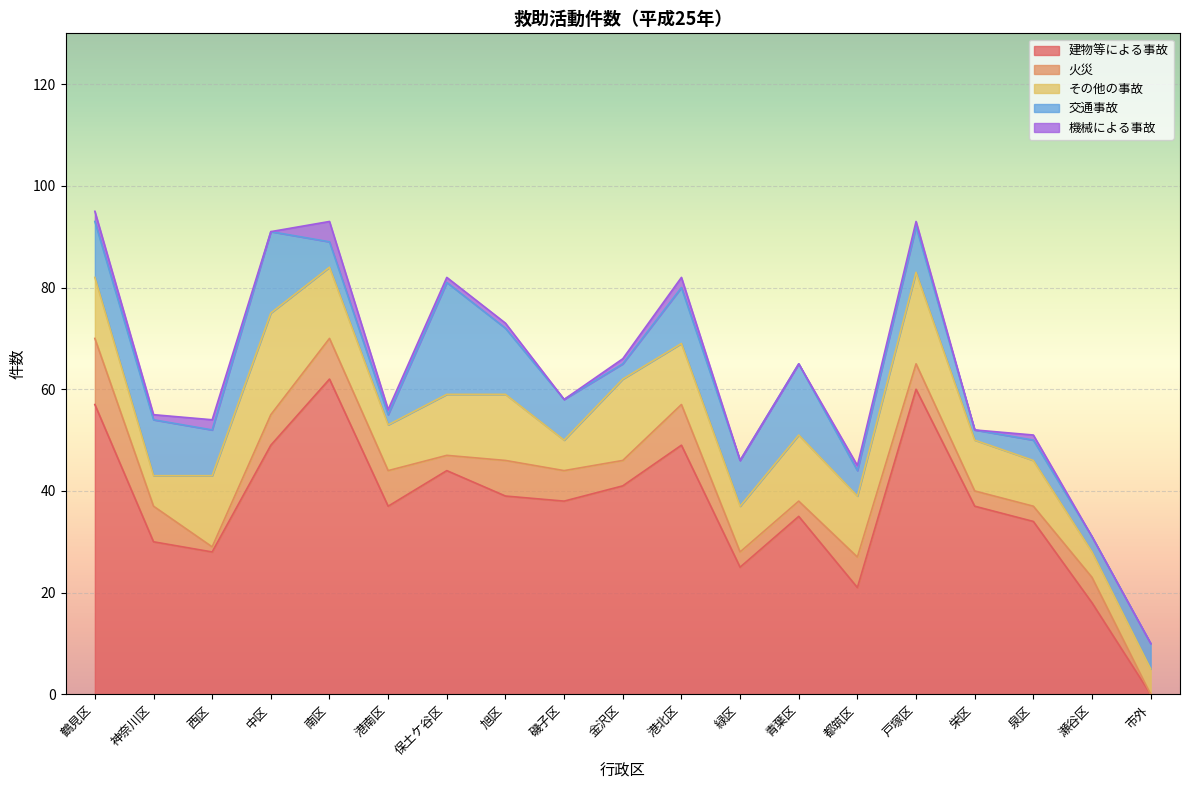

What is the difference between the 交通事故 values at 鶴見区 and 泉区?

7